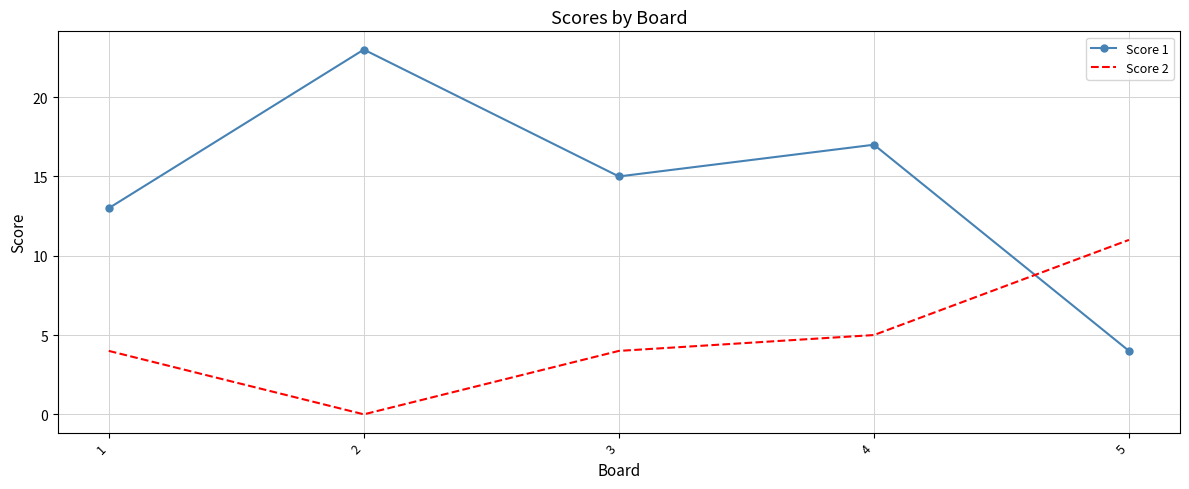

At which category does the chart reach its minimum across all series?

2